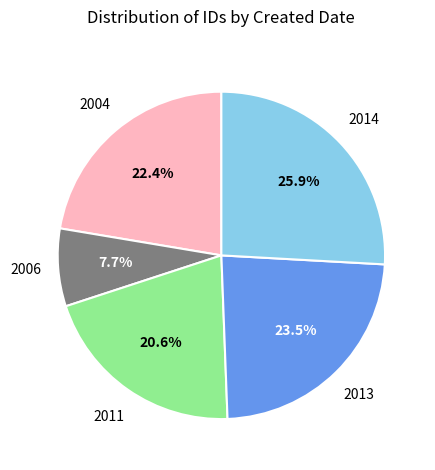

Is there any slice that represents more than half of the pie?

No